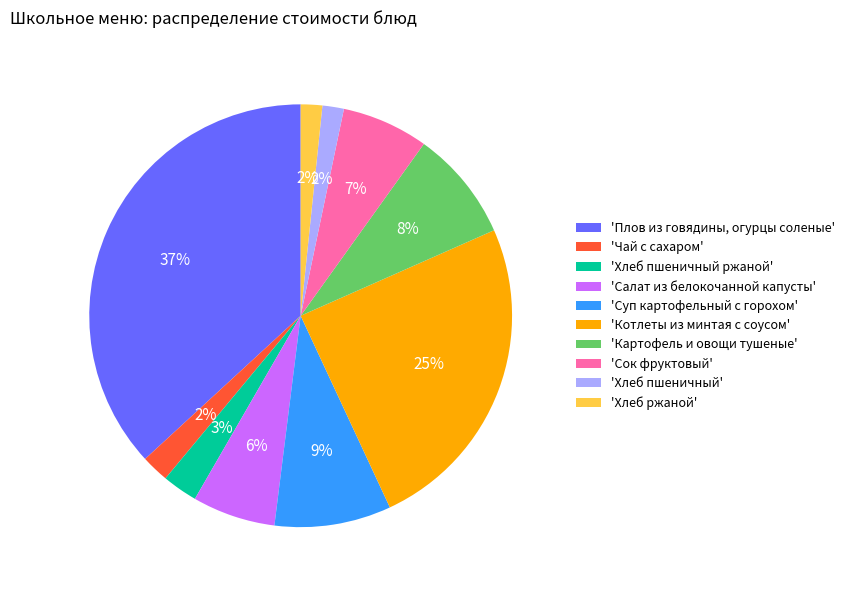

True or false: 'Салат из белокочанной капусты' accounts for 1% of the total.

False